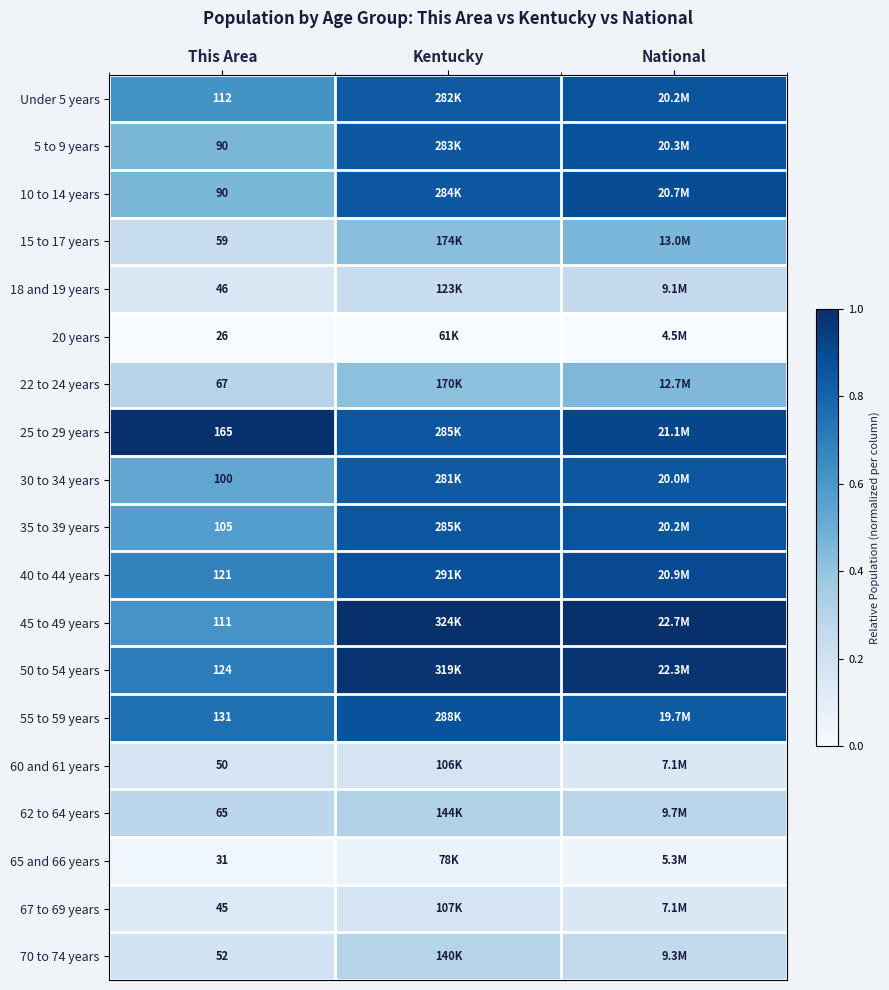

True or false: 70 to 74 years has a value of 0.3 at Kentucky.

True